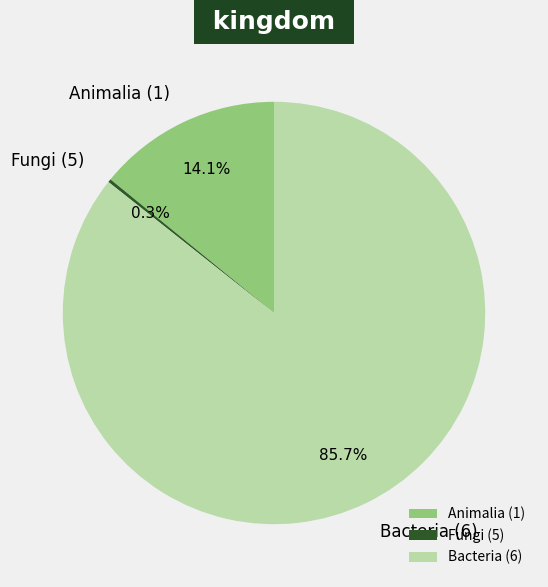

Does Bacteria (6) represent more than half of the total?

Yes